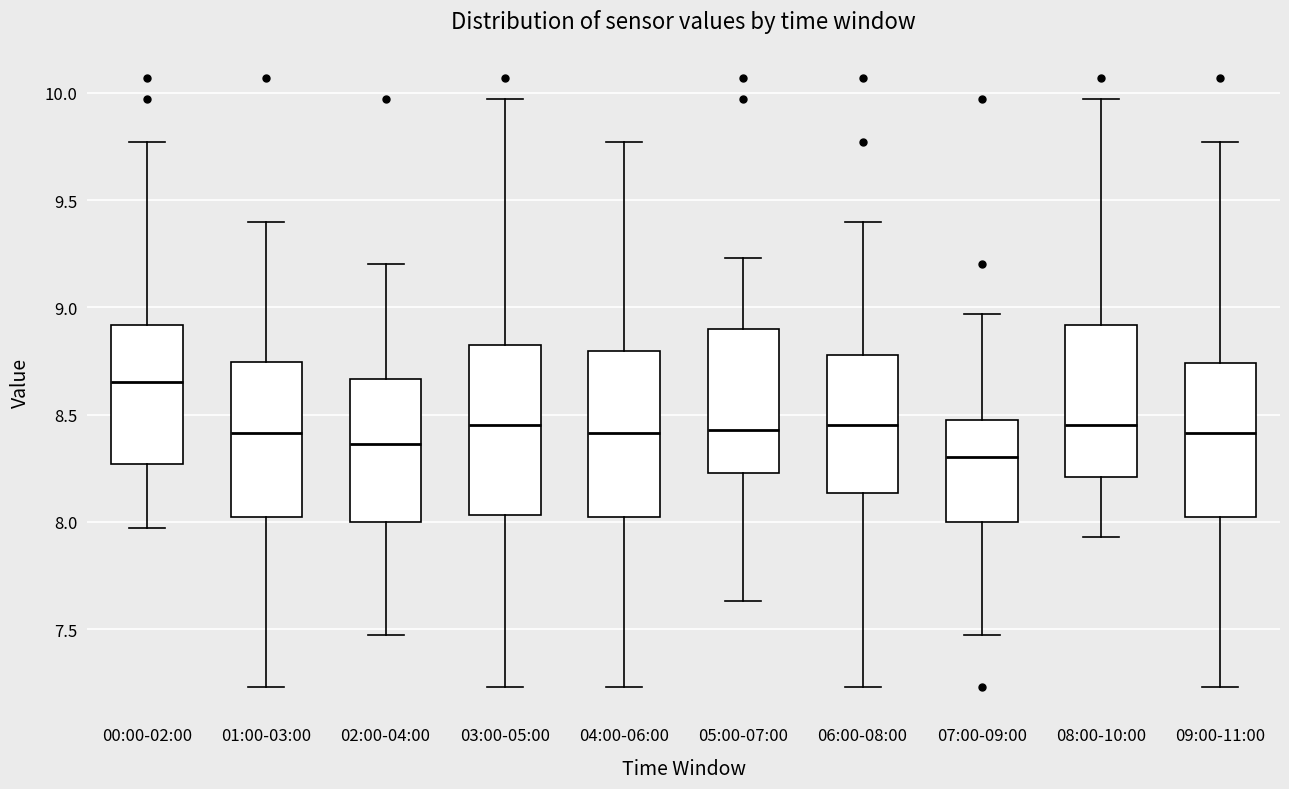

Which box has the highest median line?

00:00-02:00